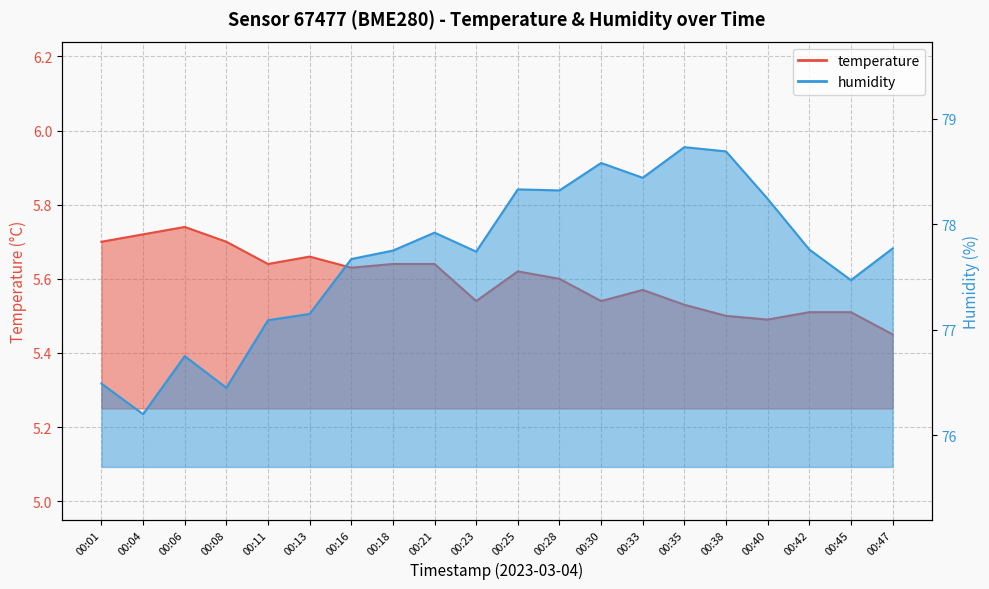

What is the value of the humidity point at the 6th from the left?

77.2